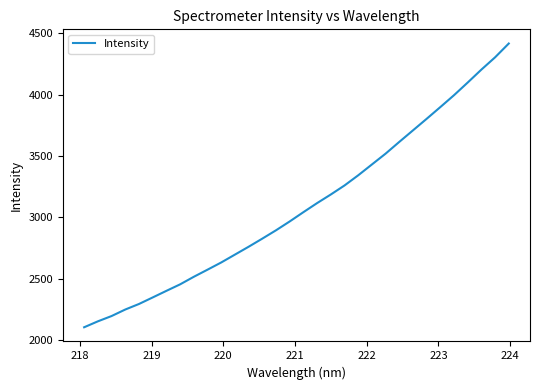

What is the smallest value displayed?

2103.6